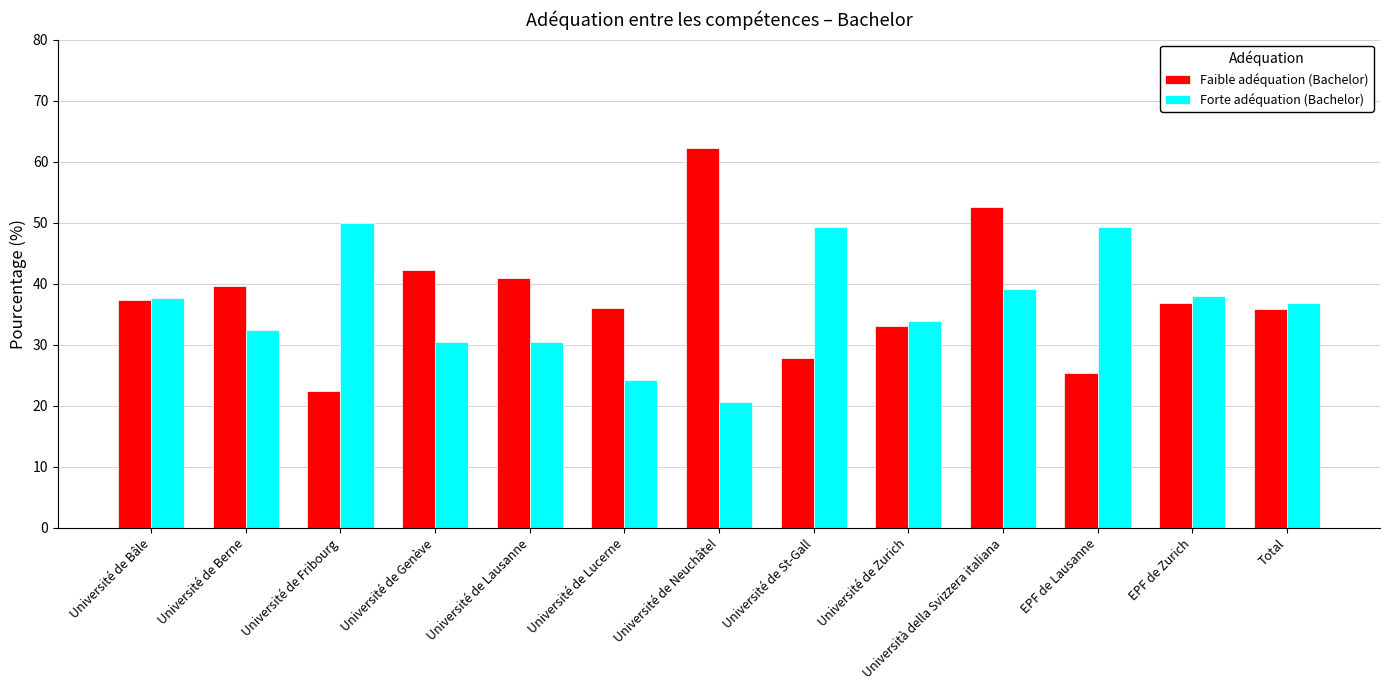

What is the sum of the Faible adéquation (Bachelor) values at Université de Berne and Université de Lausanne?

80.7